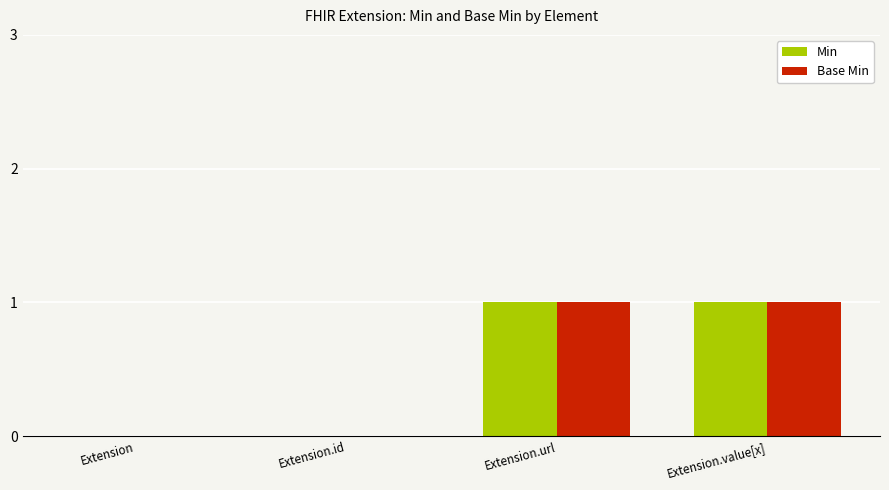

Reading left to right, transcribe all the data shown in this chart.

Min: 0	0	1	1
Base Min: 0	0	1	1